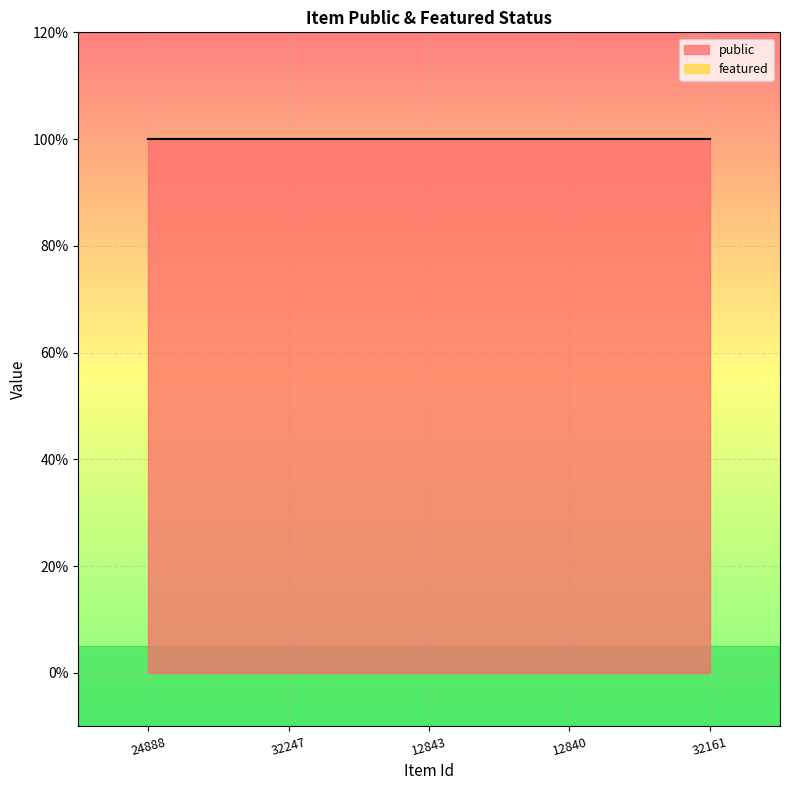

At how many categories does at least one series exceed 0?

5